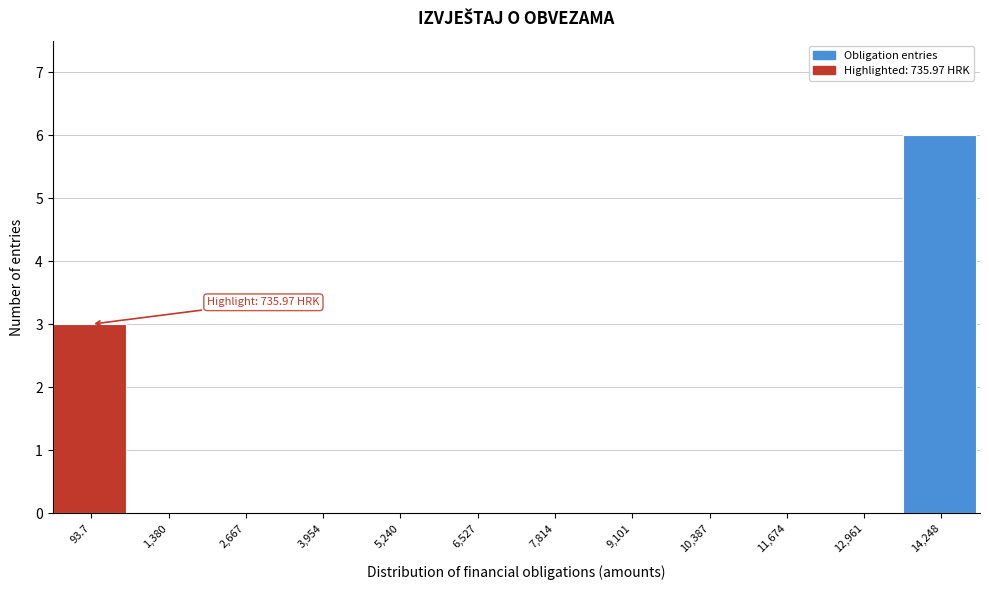

Reading left to right, extract all data points from this chart.

93.7=3	1,380=0	2,667=0	3,954=0	5,240=0	6,527=0	7,814=0	9,101=0	10,387=0	11,674=0	12,961=0	14,248=6